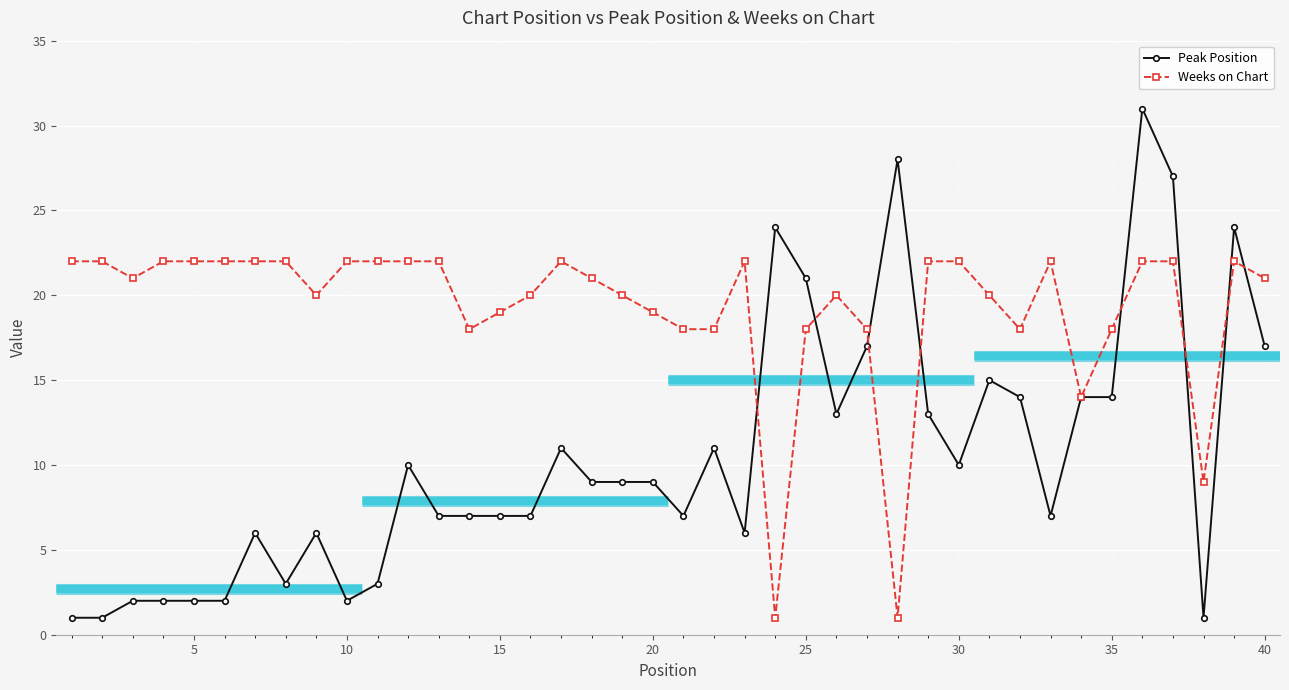

True or false: Weeks on Chart has more than 2 points higher than both neighbors.

True